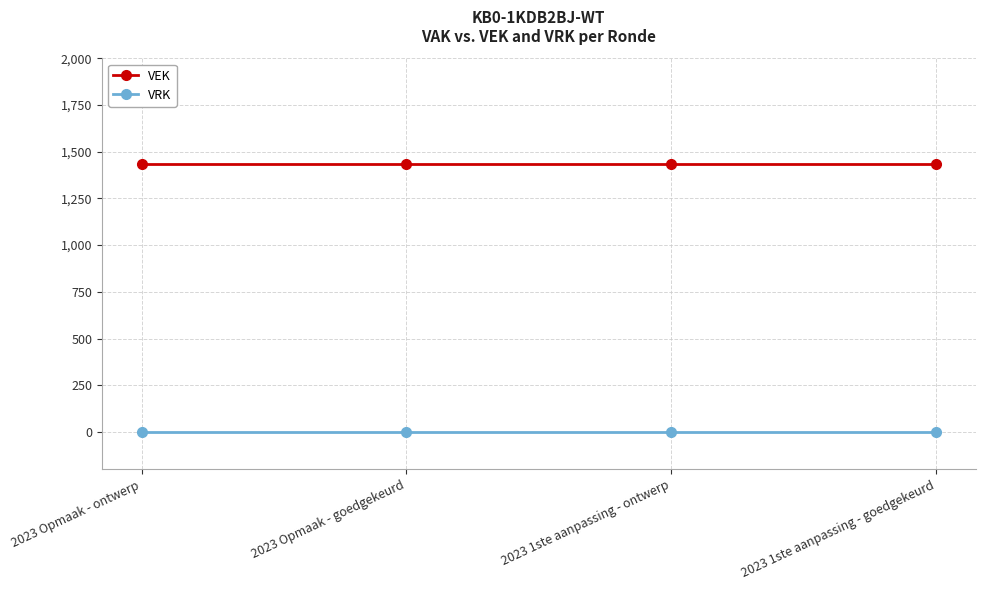

Does the chart display data point markers on the line(s)?

Yes